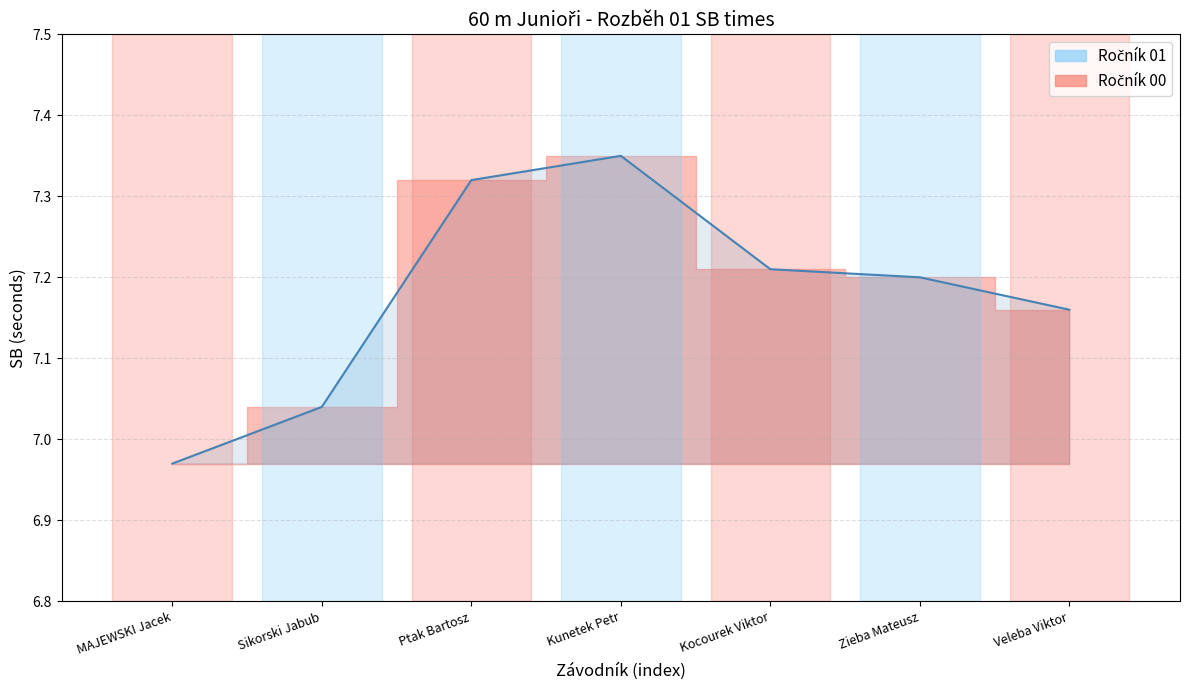

Reading left to right, transcribe all the data shown in this chart.

7.0	7.0	7.3	7.3	7.2	7.2	7.2